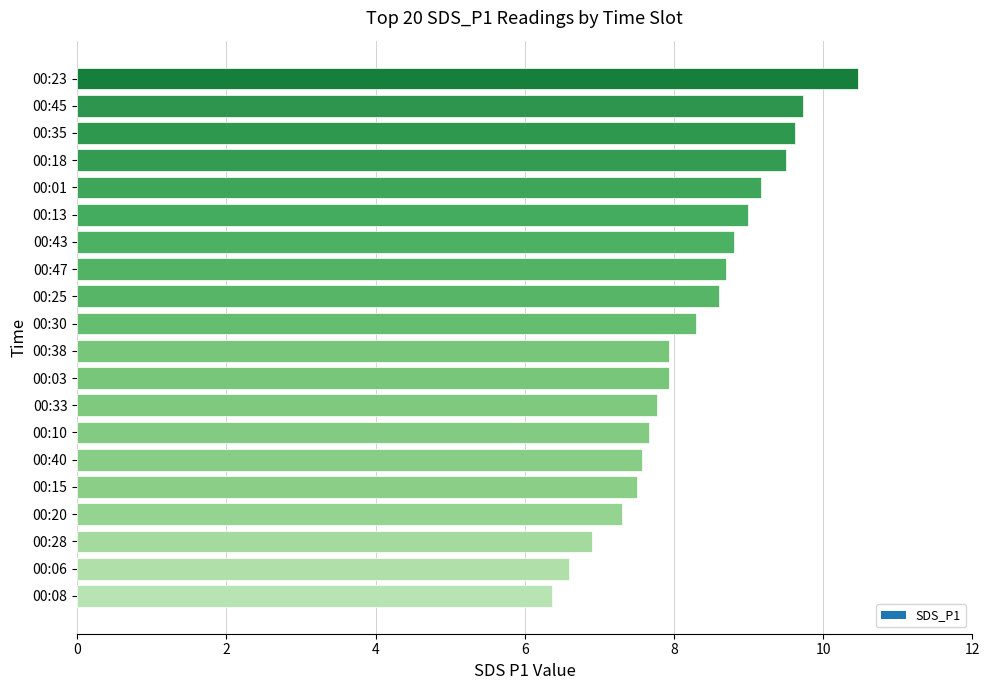

What is the difference between the values at 00:01 and 00:35?

0.5